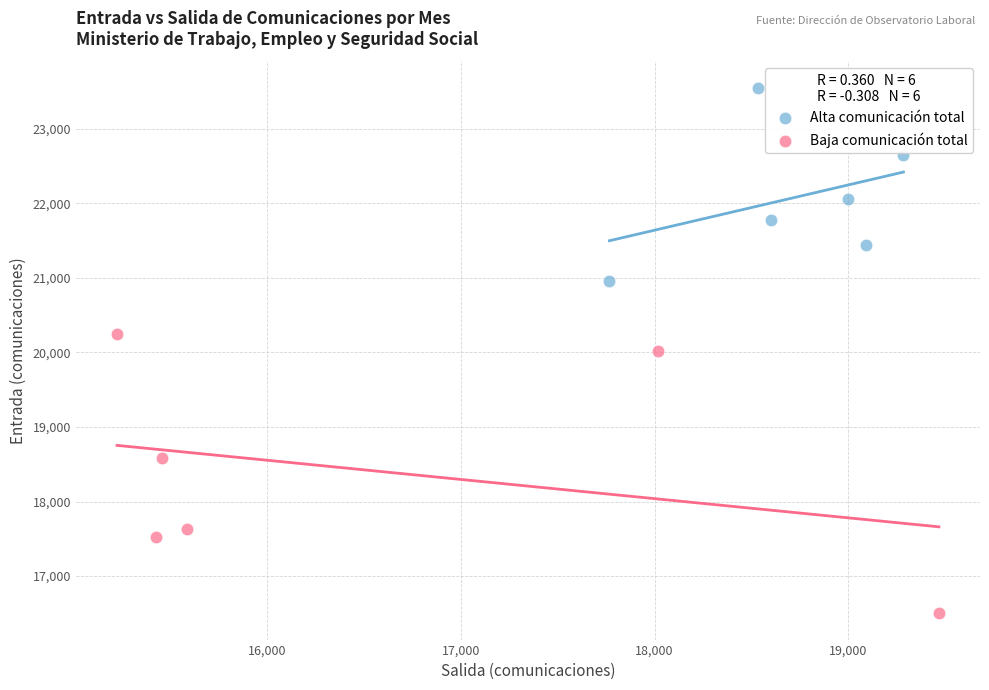

Which series contains the highest Y value?

Alta comunicación total